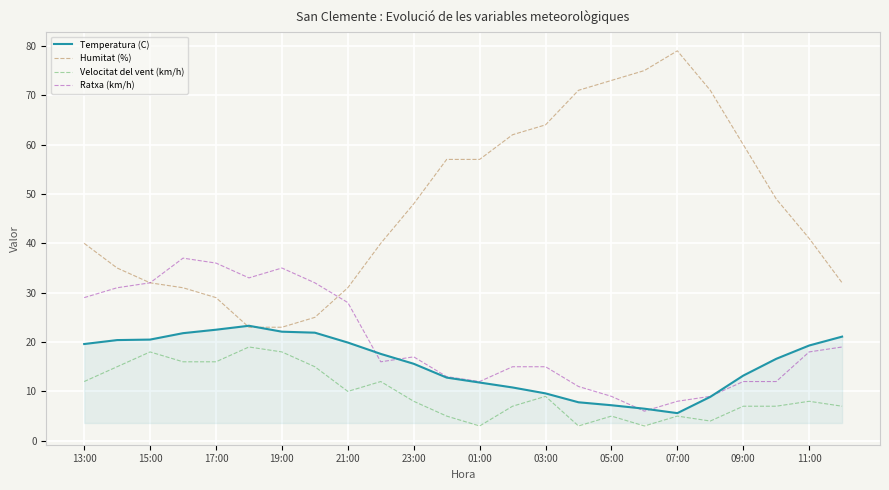

What is the maximum value for Ratxa (km/h)?

37.0